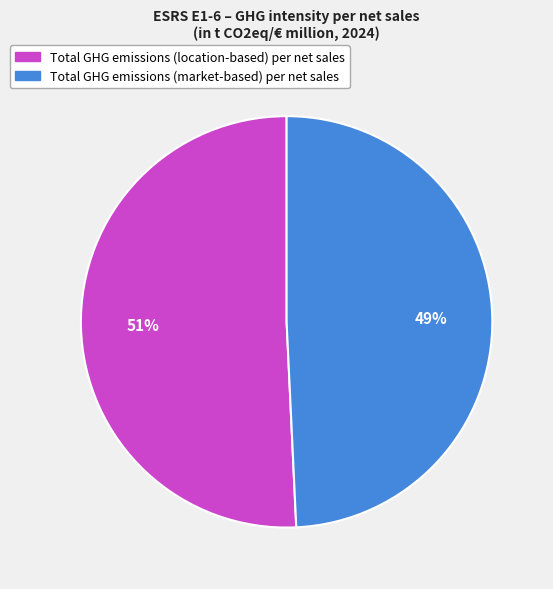

Count the number of slices in the pie.

2